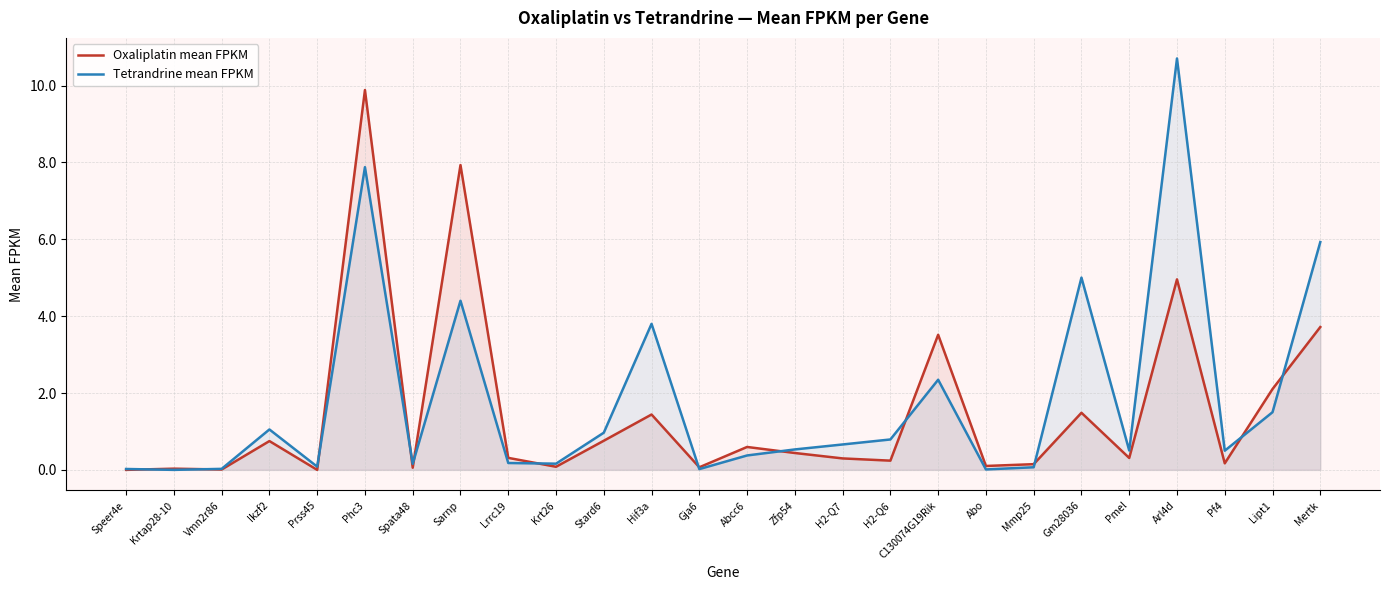

True or false: Tetrandrine mean FPKM has a value of 1.5 at Lipt1.

True